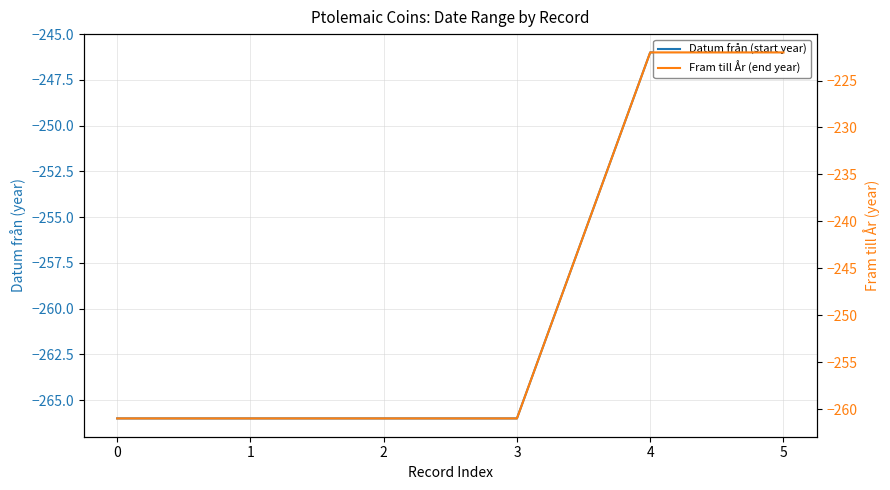

Reading right to left, transcribe all the data shown in this chart.

Datum från (start year): -246	-246	-266	-266	-266	-266
Fram till År (end year): -222	-222	-261	-261	-261	-261